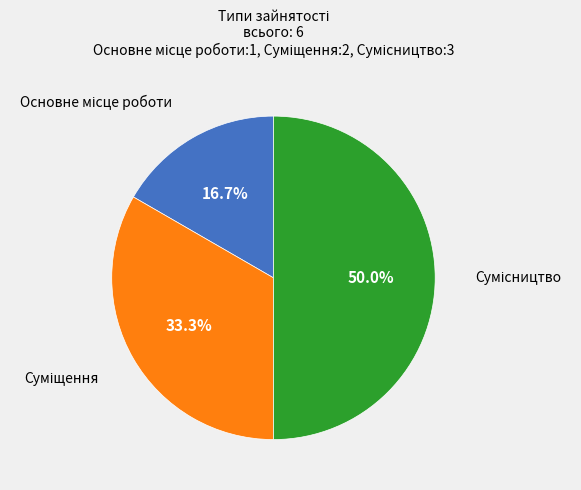

Is there a majority slice in this chart?

No